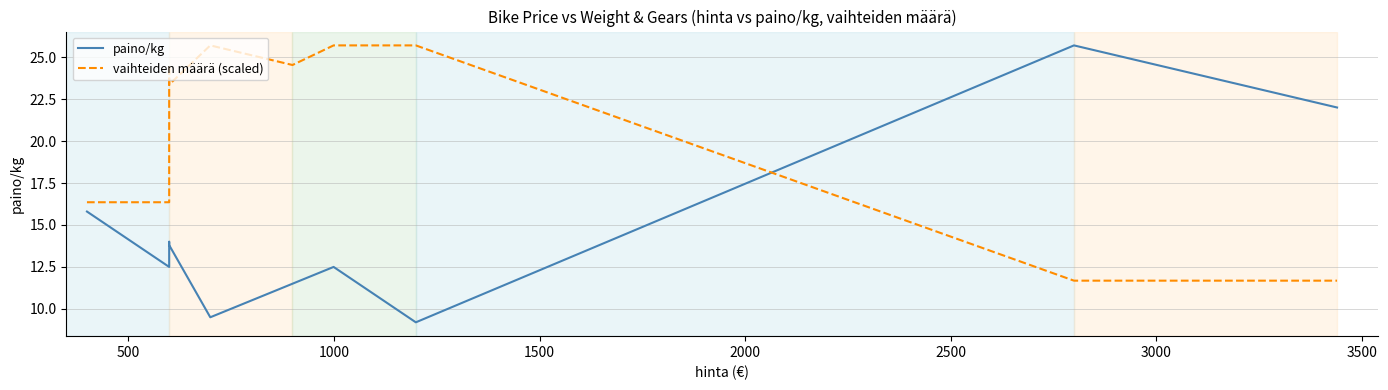

Reading left to right, what are all the values shown in this chart?

paino/kg: 15.8	12.5	14.0	13.8	9.5	11.5	12.5	9.2	25.7	22.0
vaihteiden määrä (scaled): 16.4	16.4	24.5	23.4	25.7	24.5	25.7	25.7	11.7	11.7